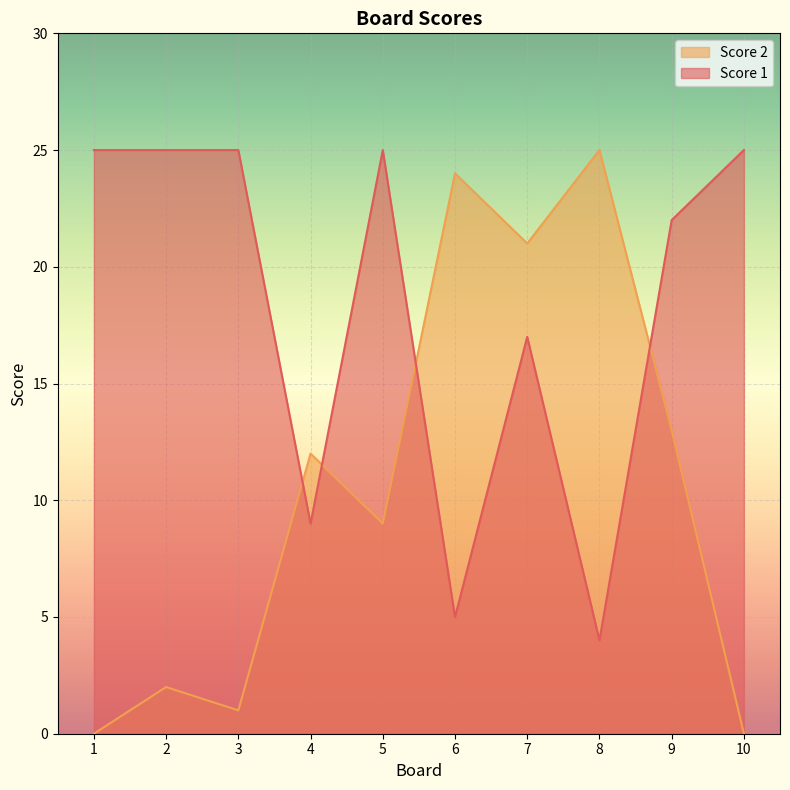

Is it true that Score 2 equals 42 at 6?

False